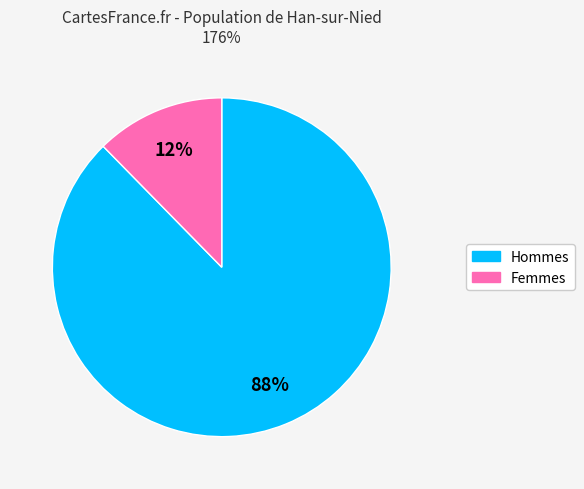

To the nearest percent, what is the average slice percentage?

50%